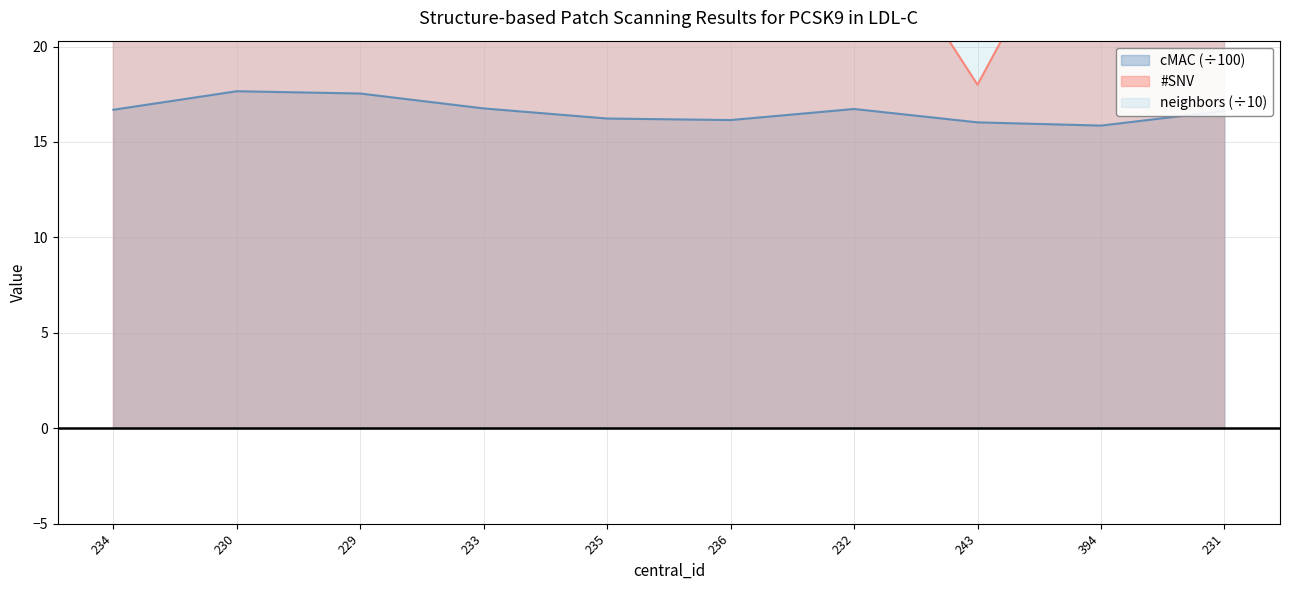

Reading left to right, transcribe all the data shown in this chart.

#SNV: 234=31.0	230=33.0	229=31.0	233=31.0	235=24.0	236=22.0	232=28.0	243=18.0	394=30.0	231=32.0
cMAC: 234=16.7	230=17.7	229=17.5	233=16.8	235=16.2	236=16.1	232=16.7	243=16.0	394=15.9	231=16.6
neighbors: 234=44.2	230=23.0	229=22.9	233=23.3	235=23.5	236=23.6	232=23.2	243=24.3	394=39.4	231=23.1